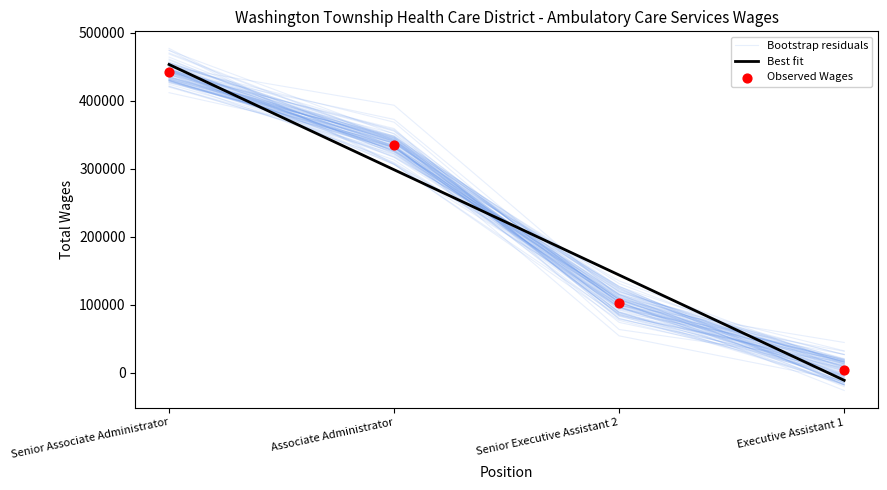

Which series reaches the minimum Y coordinate?

Best fit